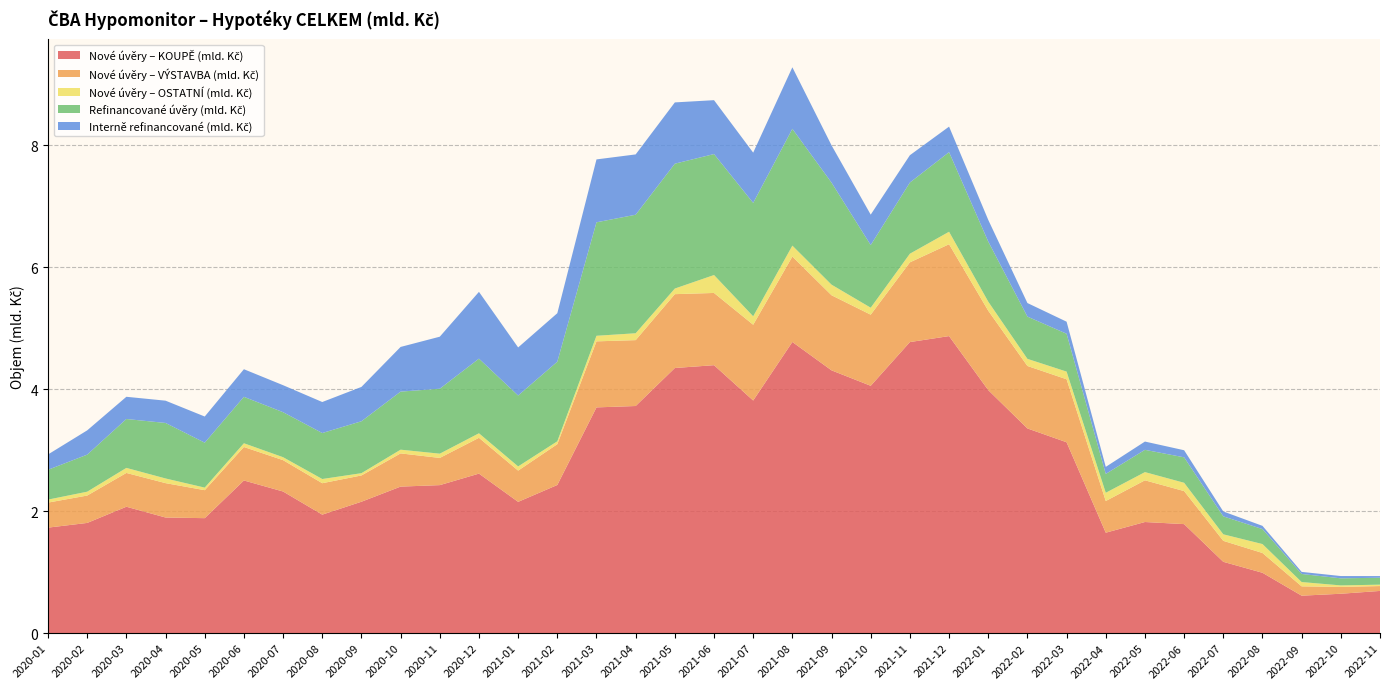

Reading right to left, what are all the values shown in this chart?

Nové úvěry – KOUPĚ (mld. Kč): 0.7	0.6	0.6	1.0	1.2	1.8	1.8	1.6	3.1	3.4	4.0	4.9	4.8	4.1	4.3	4.8	3.8	4.4	4.3	3.7	3.7	2.4	2.2	2.6	2.4	2.4	2.2	1.9	2.3	2.5	1.9	1.9	2.1	1.8	1.7
Nové úvěry – VÝSTAVBA (mld. Kč): 0.1	0.1	0.2	0.3	0.3	0.5	0.7	0.5	1.0	1.0	1.3	1.5	1.3	1.2	1.2	1.4	1.2	1.2	1.2	1.1	1.1	0.7	0.5	0.6	0.4	0.5	0.4	0.5	0.5	0.5	0.5	0.6	0.6	0.4	0.4
Nové úvěry – OSTATNÍ (mld. Kč): 0.0	0.0	0.1	0.1	0.1	0.1	0.1	0.1	0.1	0.1	0.1	0.2	0.1	0.1	0.2	0.2	0.1	0.3	0.1	0.1	0.1	0.0	0.1	0.1	0.1	0.1	0.0	0.1	0.0	0.1	0.0	0.1	0.1	0.1	0.0
Refinancované úvěry (mld. Kč): 0.1	0.1	0.1	0.2	0.3	0.4	0.4	0.3	0.6	0.7	1.0	1.3	1.2	1.0	1.7	1.9	1.9	2.0	2.0	1.9	1.9	1.3	1.2	1.2	1.1	1.0	0.9	0.8	0.7	0.8	0.7	0.9	0.8	0.6	0.5
Interně refinancované (mld. Kč): 0.0	0.0	0.0	0.1	0.1	0.1	0.1	0.1	0.2	0.2	0.4	0.4	0.4	0.5	0.6	1.0	0.8	0.9	1.0	1.0	1.0	0.8	0.8	1.1	0.9	0.7	0.6	0.5	0.4	0.5	0.4	0.4	0.4	0.4	0.3